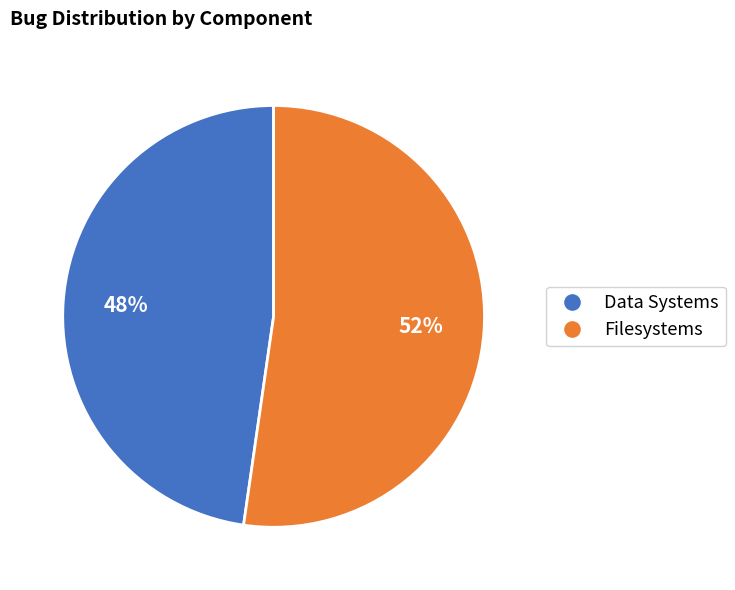

What is the largest slice in the pie chart?

Filesystems